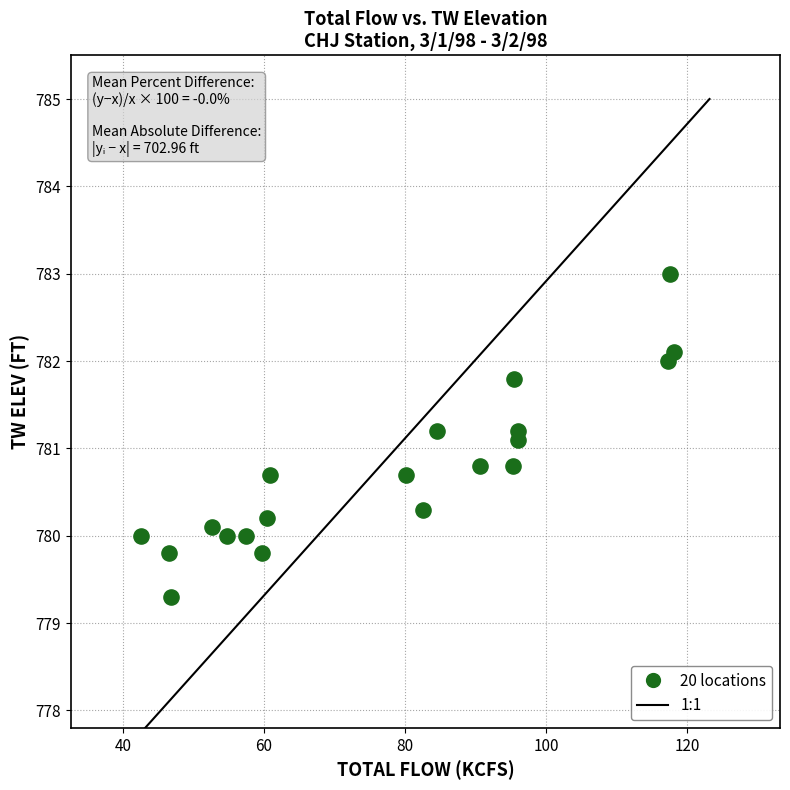

What is the range of X values (max minus min)?

75.6